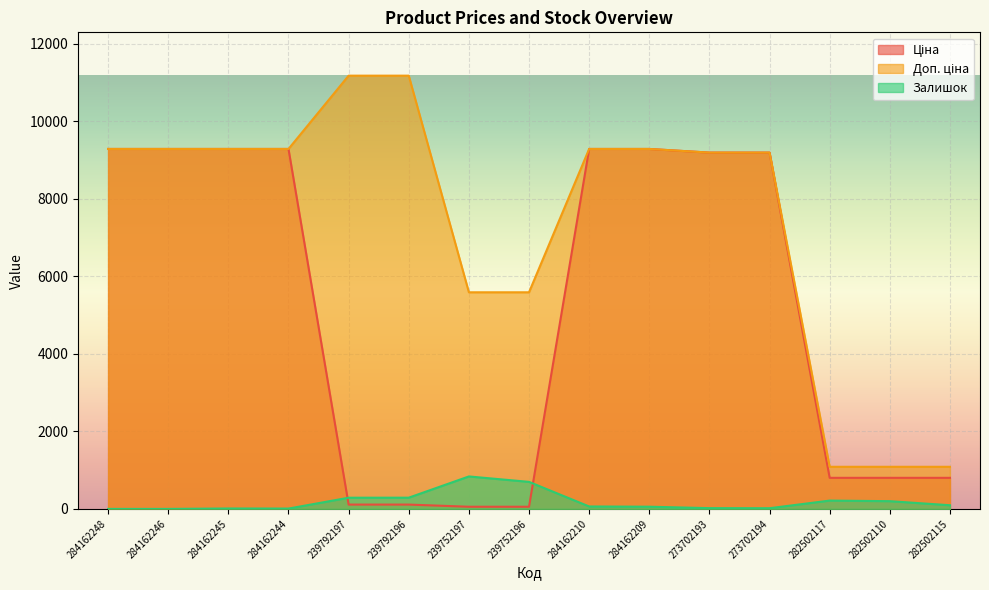

List the labels in order of Залишок value, smallest first.

284162248, 284162246, 284162244, 284162245, 273702194, 273702193, 284162209, 284162210, 282502115, 282502110, 282502117, 239792197, 239792196, 239752196, 239752197